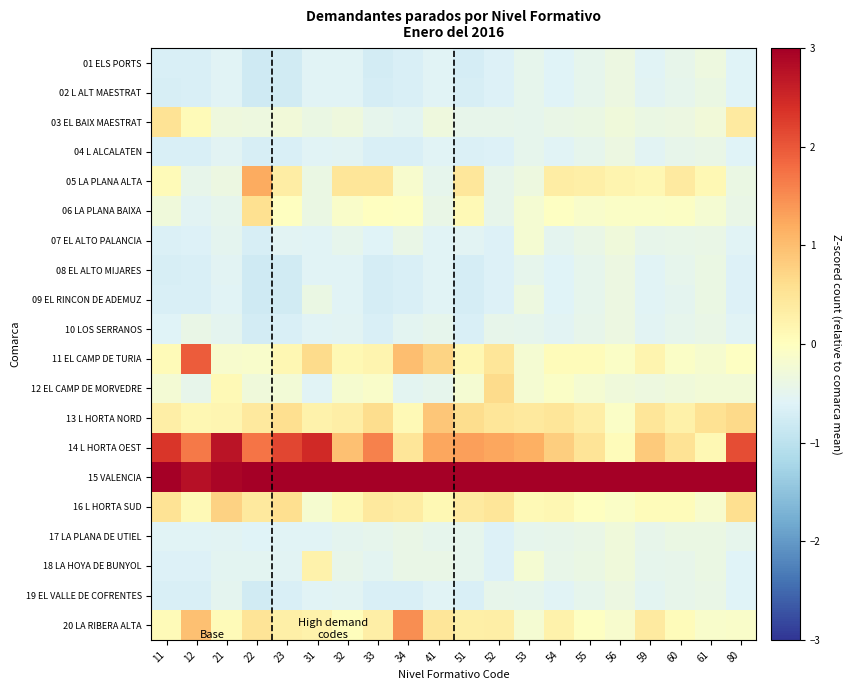

Reading left to right, extract all data points from this chart.

01 ELS PORTS: 11=-0.7	12=-0.7	21=-0.6	22=-0.8	23=-0.8	31=-0.6	32=-0.6	33=-0.7	34=-0.7	41=-0.6	51=-0.7	52=-0.6	53=-0.5	54=-0.6	55=-0.5	56=-0.4	59=-0.6	60=-0.5	61=-0.3	80=-0.6
02 L ALT MAESTRAT: 11=-0.7	12=-0.7	21=-0.6	22=-0.8	23=-0.8	31=-0.6	32=-0.6	33=-0.7	34=-0.7	41=-0.6	51=-0.7	52=-0.6	53=-0.5	54=-0.6	55=-0.5	56=-0.4	59=-0.6	60=-0.5	61=-0.4	80=-0.6
03 EL BAIX MAESTRAT: 11=0.5	12=0.1	21=-0.3	22=-0.3	23=-0.3	31=-0.4	32=-0.3	33=-0.5	34=-0.5	41=-0.3	51=-0.5	52=-0.5	53=-0.5	54=-0.4	55=-0.4	56=-0.3	59=-0.4	60=-0.4	61=-0.3	80=0.4
04 L ALCALATEN: 11=-0.7	12=-0.7	21=-0.6	22=-0.7	23=-0.7	31=-0.6	32=-0.6	33=-0.7	34=-0.7	41=-0.6	51=-0.6	52=-0.6	53=-0.5	54=-0.6	55=-0.5	56=-0.4	59=-0.5	60=-0.5	61=-0.4	80=-0.6
05 LA PLANA ALTA: 11=0.1	12=-0.5	21=-0.4	22=1.2	23=0.3	31=-0.4	32=0.5	33=0.5	34=-0.2	41=-0.5	51=0.5	52=-0.5	53=-0.3	54=0.4	55=0.3	56=0.2	59=0.1	60=0.4	61=0.1	80=-0.4
06 LA PLANA BAIXA: 11=-0.3	12=-0.5	21=-0.5	22=0.6	23=-0.0	31=-0.4	32=-0.1	33=-0.0	34=-0.0	41=-0.4	51=0.1	52=-0.5	53=-0.2	54=-0.0	55=-0.1	56=-0.1	59=-0.1	60=-0.0	61=-0.2	80=-0.4
07 EL ALTO PALANCIA: 11=-0.6	12=-0.6	21=-0.5	22=-0.7	23=-0.6	31=-0.6	32=-0.5	33=-0.6	34=-0.4	41=-0.6	51=-0.6	52=-0.6	53=-0.2	54=-0.5	55=-0.4	56=-0.3	59=-0.5	60=-0.4	61=-0.4	80=-0.6
08 EL ALTO MIJARES: 11=-0.7	12=-0.7	21=-0.6	22=-0.8	23=-0.8	31=-0.6	32=-0.6	33=-0.7	34=-0.7	41=-0.6	51=-0.7	52=-0.6	53=-0.5	54=-0.6	55=-0.5	56=-0.4	59=-0.6	60=-0.5	61=-0.4	80=-0.6
09 EL RINCON DE ADEMUZ: 11=-0.7	12=-0.7	21=-0.6	22=-0.8	23=-0.8	31=-0.4	32=-0.6	33=-0.7	34=-0.7	41=-0.6	51=-0.7	52=-0.6	53=-0.3	54=-0.6	55=-0.5	56=-0.4	59=-0.6	60=-0.5	61=-0.4	80=-0.6
10 LOS SERRANOS: 11=-0.6	12=-0.4	21=-0.5	22=-0.7	23=-0.7	31=-0.6	32=-0.5	33=-0.7	34=-0.5	41=-0.5	51=-0.7	52=-0.5	53=-0.5	54=-0.6	55=-0.5	56=-0.4	59=-0.5	60=-0.5	61=-0.4	80=-0.6
11 EL CAMP DE TURIA: 11=0.1	12=1.9	21=-0.2	22=-0.1	23=0.2	31=0.6	32=0.1	33=0.2	34=1.0	41=0.7	51=0.2	52=0.5	53=-0.2	54=0.1	55=0.1	56=-0.1	59=0.2	60=-0.1	61=-0.2	80=-0.0
12 EL CAMP DE MORVEDRE: 11=-0.2	12=-0.5	21=0.1	22=-0.3	23=-0.3	31=-0.6	32=-0.2	33=-0.1	34=-0.5	41=-0.5	51=-0.2	52=0.6	53=-0.2	54=-0.1	55=-0.2	56=-0.3	59=-0.3	60=-0.3	61=-0.2	80=-0.3
13 L HORTA NORD: 11=0.3	12=0.2	21=0.2	22=0.4	23=0.6	31=0.2	32=0.3	33=0.6	34=0.1	41=0.9	51=0.6	52=0.5	53=0.4	54=0.5	55=0.3	56=-0.1	59=0.5	60=0.3	61=0.5	80=0.7
14 L HORTA OEST: 11=2.3	12=1.7	21=2.7	22=1.7	23=2.2	31=2.5	32=1.0	33=1.6	34=0.5	41=1.3	51=1.3	52=1.3	53=1.2	54=0.8	55=0.5	56=0.1	59=0.8	60=0.5	61=0.1	80=2.1
15 VALENCIA: 11=3.1	12=2.8	21=2.9	22=3.0	23=3.1	31=3.1	32=4.0	33=3.5	34=3.5	41=3.6	51=3.6	52=3.6	53=4.0	54=4.0	55=4.2	56=4.3	59=4.0	60=4.1	61=4.2	80=3.3
16 L HORTA SUD: 11=0.5	12=0.1	21=0.8	22=0.4	23=0.6	31=-0.2	32=0.1	33=0.4	34=0.4	41=0.1	51=0.4	52=0.5	53=0.1	54=0.2	55=-0.0	56=-0.1	59=0.1	60=0.1	61=-0.2	80=0.6
17 LA PLANA DE UTIEL: 11=-0.6	12=-0.6	21=-0.5	22=-0.6	23=-0.6	31=-0.6	32=-0.5	33=-0.5	34=-0.4	41=-0.5	51=-0.5	52=-0.6	53=-0.5	54=-0.5	55=-0.4	56=-0.3	59=-0.5	60=-0.4	61=-0.4	80=-0.5
18 LA HOYA DE BUNYOL: 11=-0.6	12=-0.6	21=-0.5	22=-0.5	23=-0.5	31=0.2	32=-0.5	33=-0.5	34=-0.4	41=-0.4	51=-0.5	52=-0.6	53=-0.2	54=-0.4	55=-0.4	56=-0.3	59=-0.5	60=-0.4	61=-0.4	80=-0.6
19 EL VALLE DE COFRENTES: 11=-0.7	12=-0.7	21=-0.5	22=-0.8	23=-0.7	31=-0.6	32=-0.5	33=-0.7	34=-0.7	41=-0.6	51=-0.7	52=-0.5	53=-0.5	54=-0.6	55=-0.5	56=-0.4	59=-0.5	60=-0.5	61=-0.4	80=-0.6
20 LA RIBERA ALTA: 11=0.1	12=1.0	21=0.1	22=0.5	23=0.3	31=0.2	32=0.0	33=0.3	34=1.5	41=0.5	51=0.3	52=0.3	53=-0.2	54=0.2	55=-0.0	56=-0.2	59=0.4	60=0.1	61=-0.1	80=-0.1